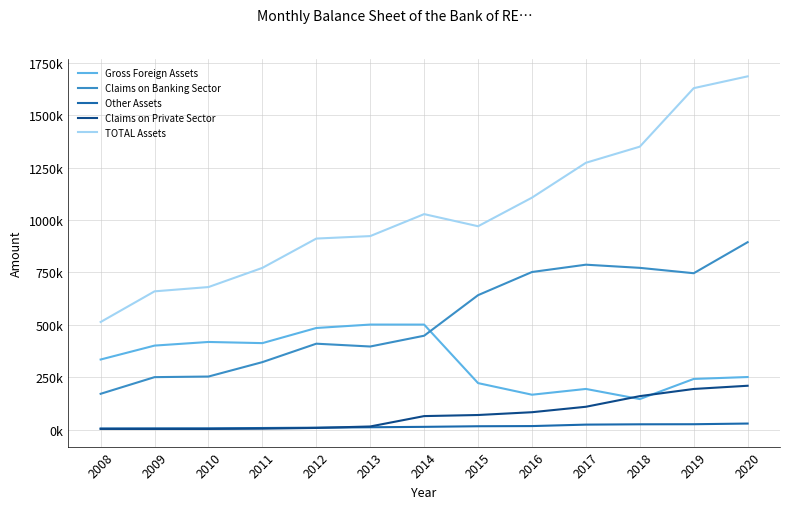

Read the Claims on Banking Sector value at 2020.

894667.8